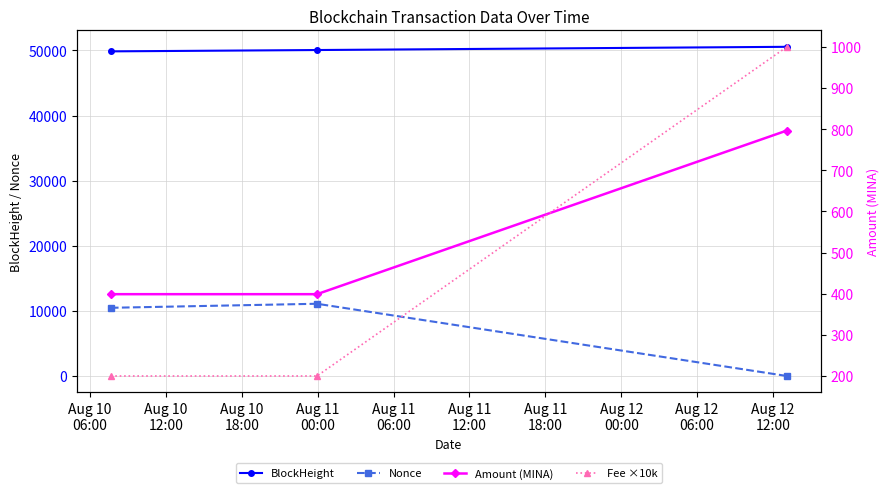

Reading left to right, transcribe all the data shown in this chart.

BlockHeight: 49848.0	50053.0	50547.0
Nonce: 10473.0	11092.0	0.0
Amount (MINA): 398.8	398.8	796.6
Fee ×10k: 200.0	200.0	1000.0